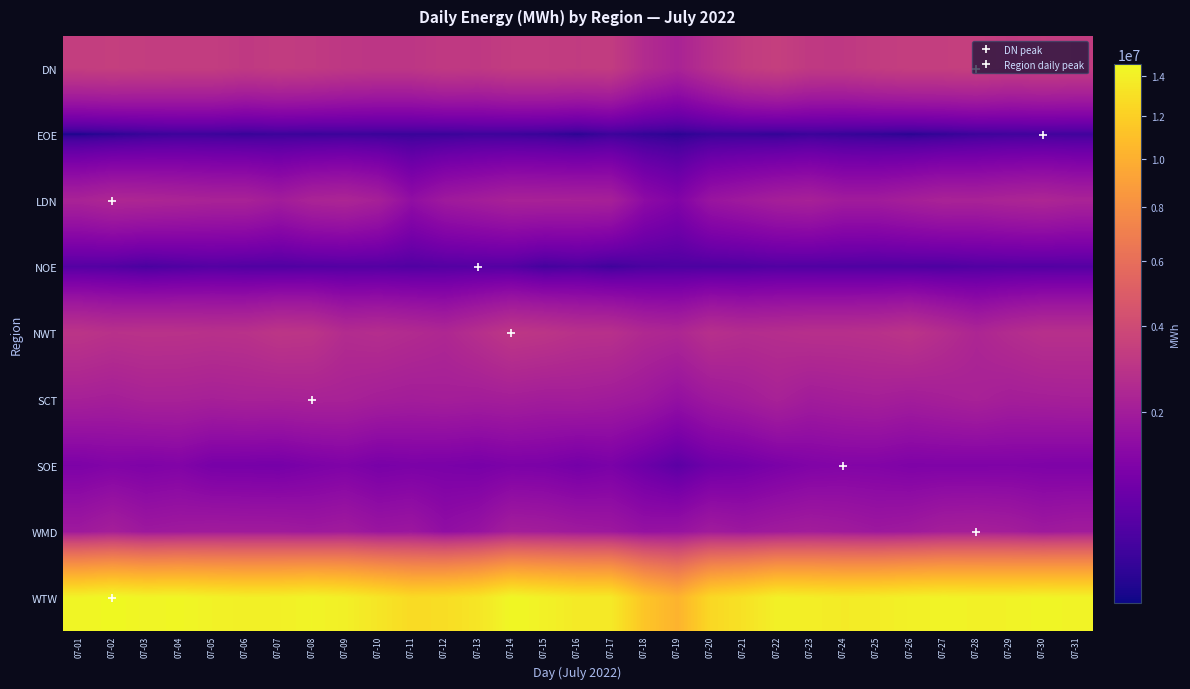

How many distinct data groups are displayed?

9